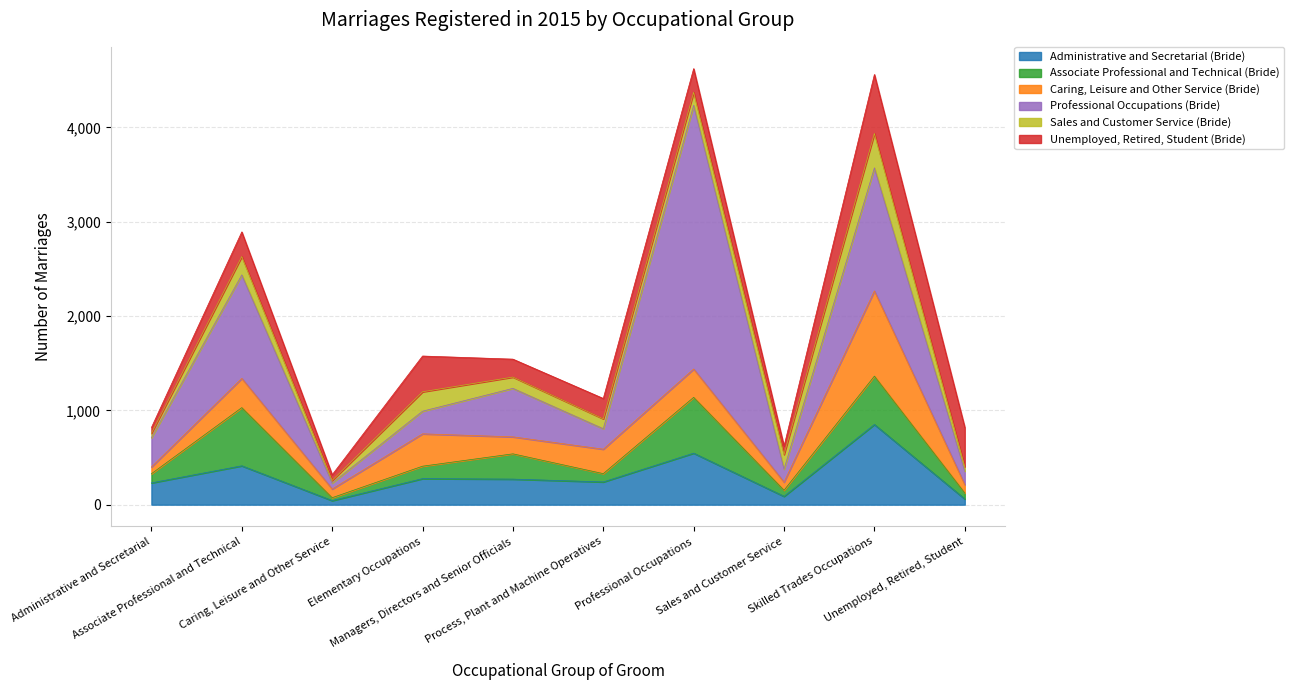

What position from the right is Process, Plant and Machine Operatives?

5